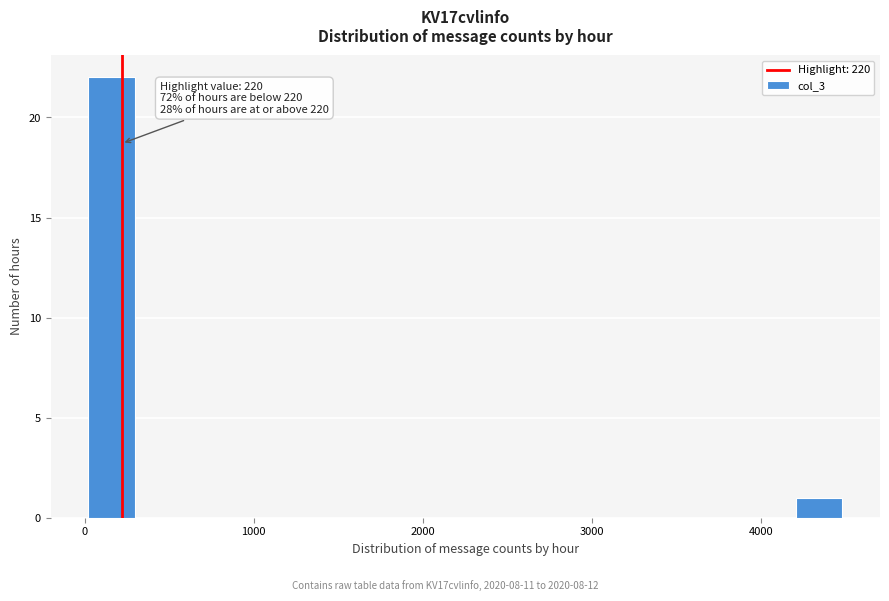

Around what value on the x-axis is the tallest bar? Give the approximate position of its centre, as read against the axis.

200